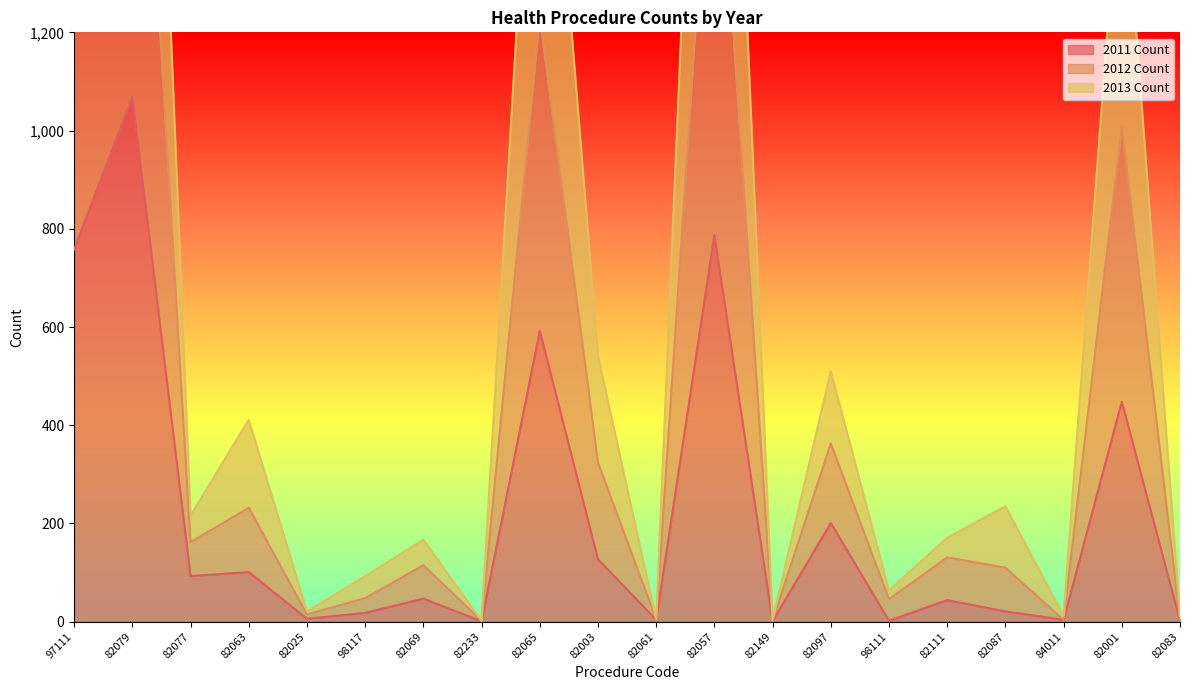

Between 84011 and 82001, which series saw the biggest shift?

2013 Count